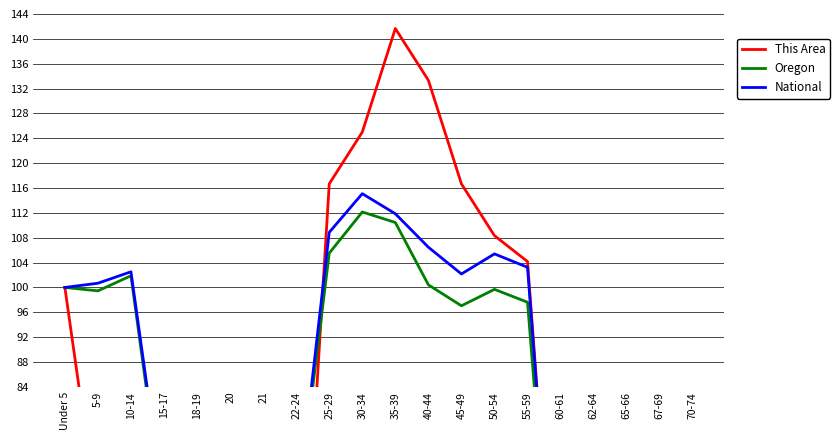

Read the Oregon value at 45-49.

97.0